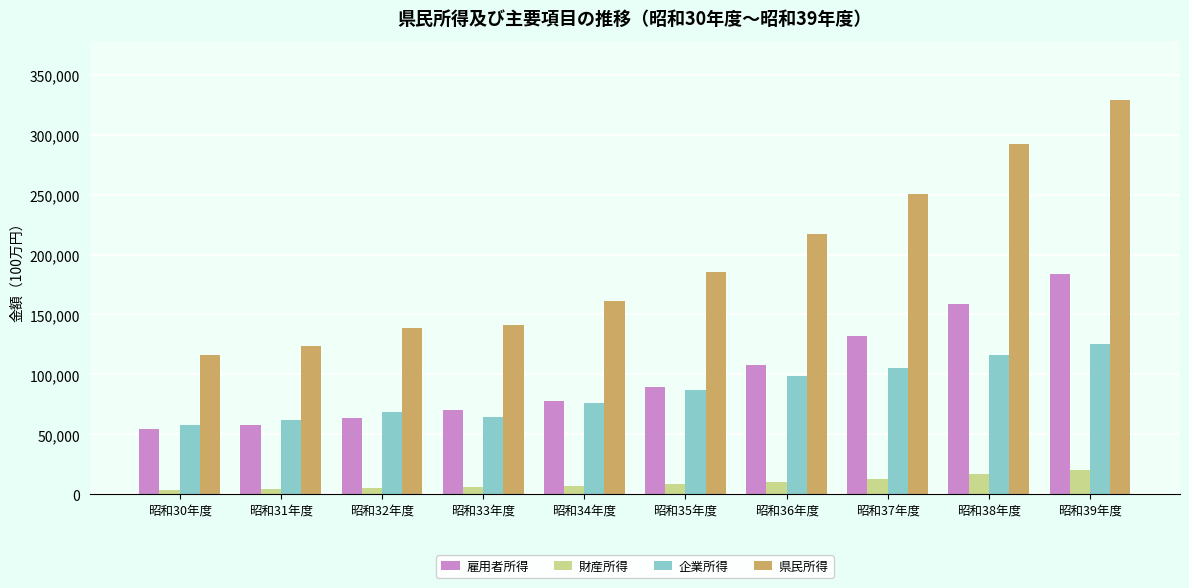

Which series has the widest spread of values?

県民所得